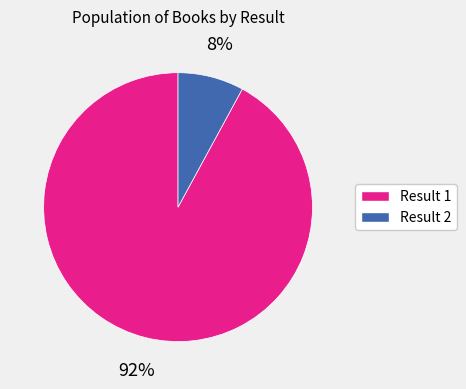

To the nearest percent, what is the average slice percentage?

50%